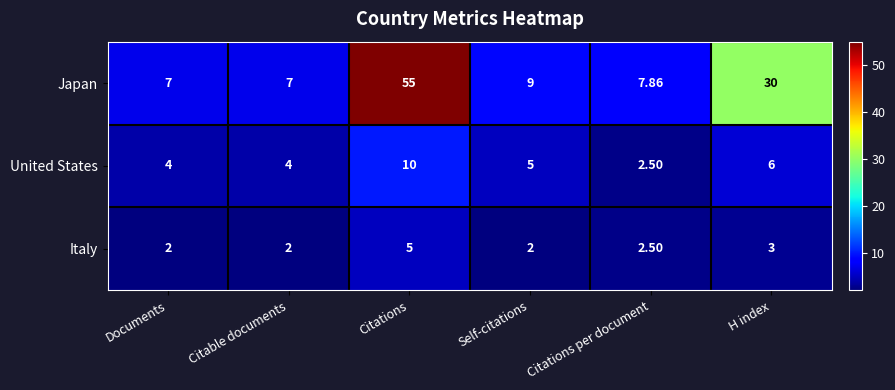

At which label does United States reach its peak?

Citations